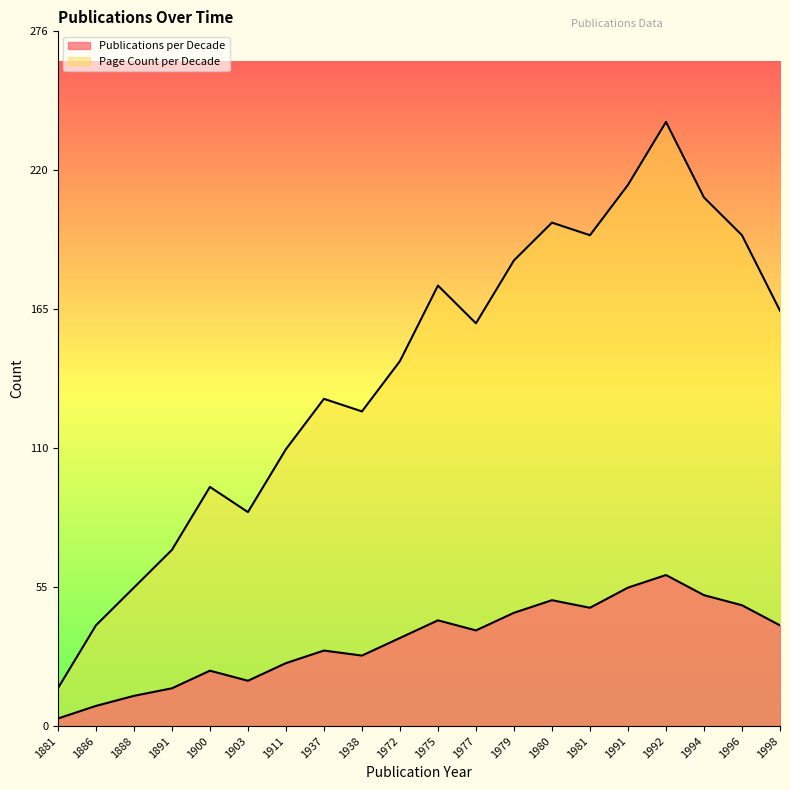

The value of Page Count per Decade at 1888 is 55. True or false?

True